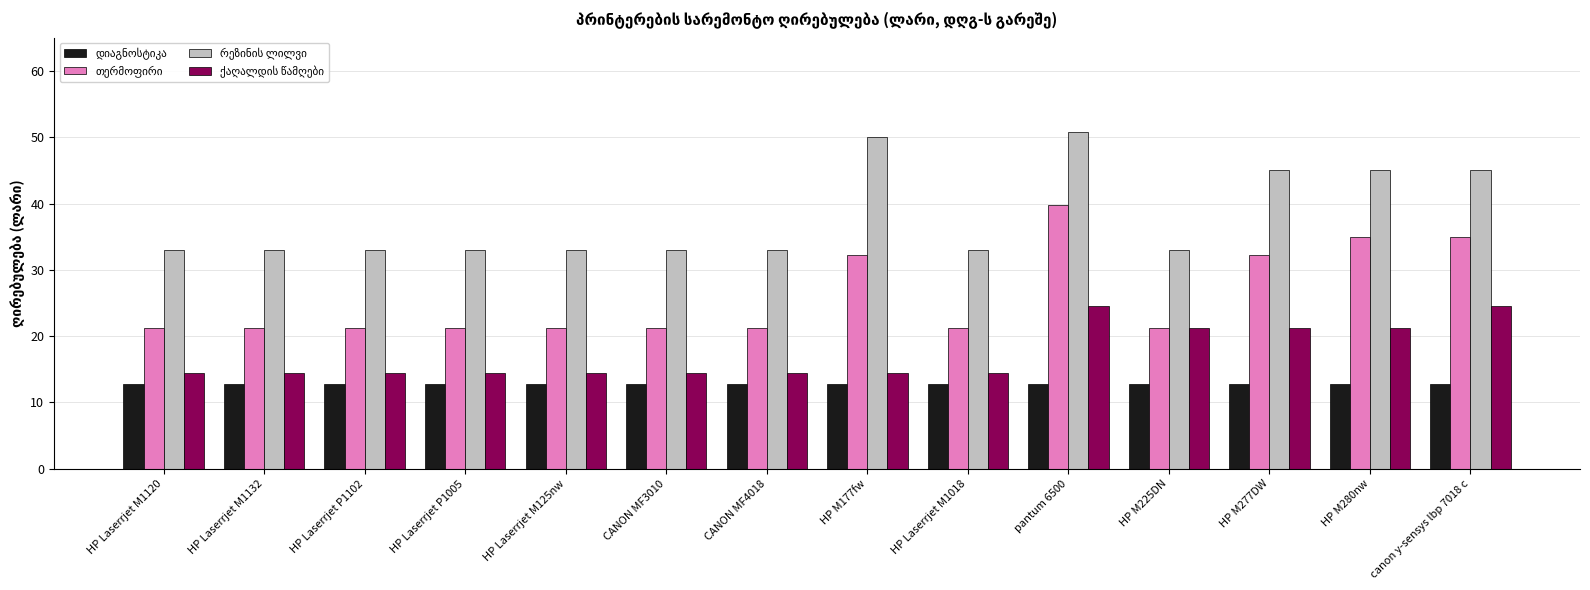

What is the smallest value displayed?

12.7